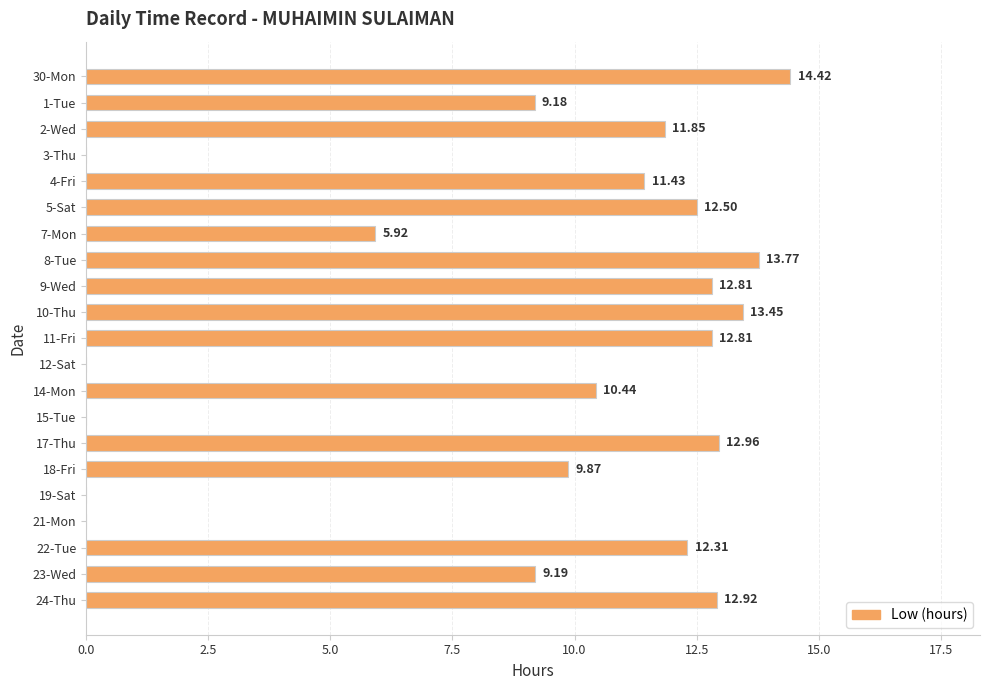

How many values are above zero?

16